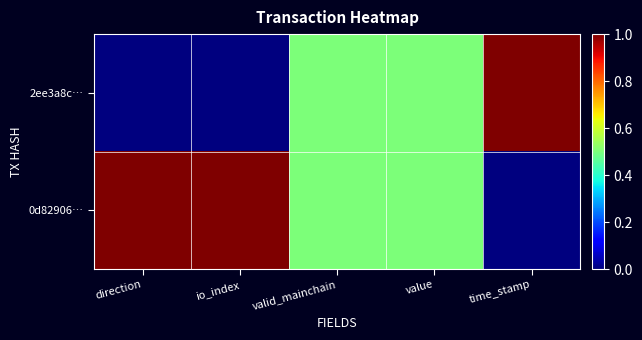

List the series in order of their overall mean, lowest first.

2ee3a8c…, 0d82906…